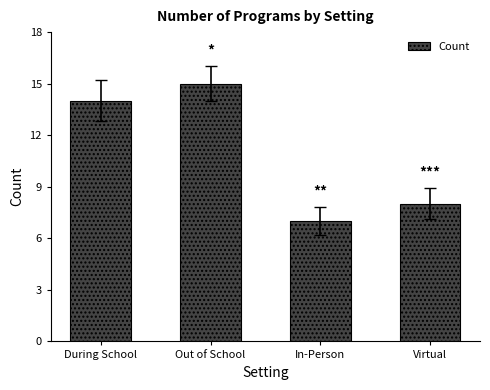

The value at During School is 14. True or false?

True